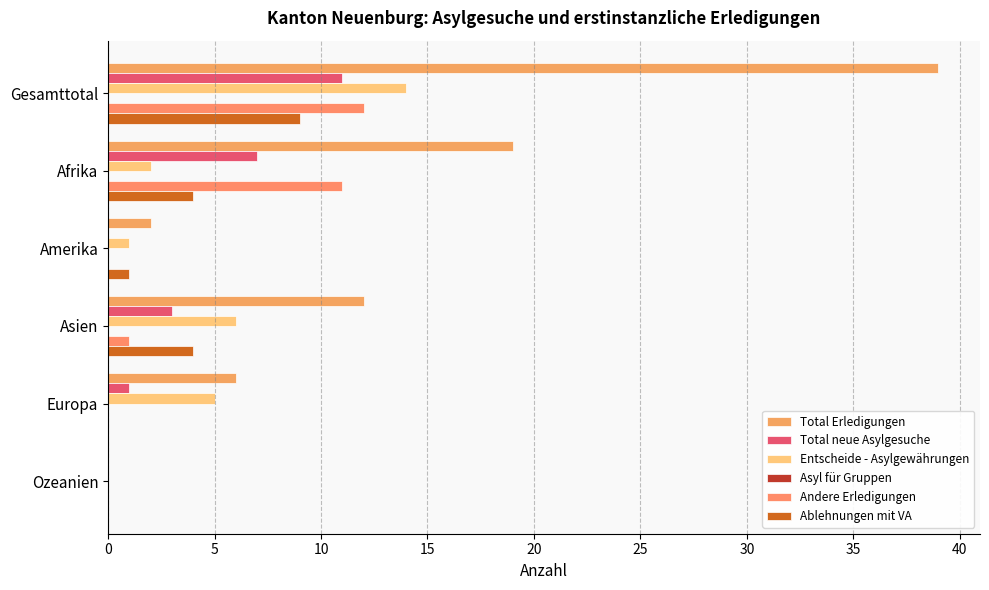

How many categories are shown in the chart?

6